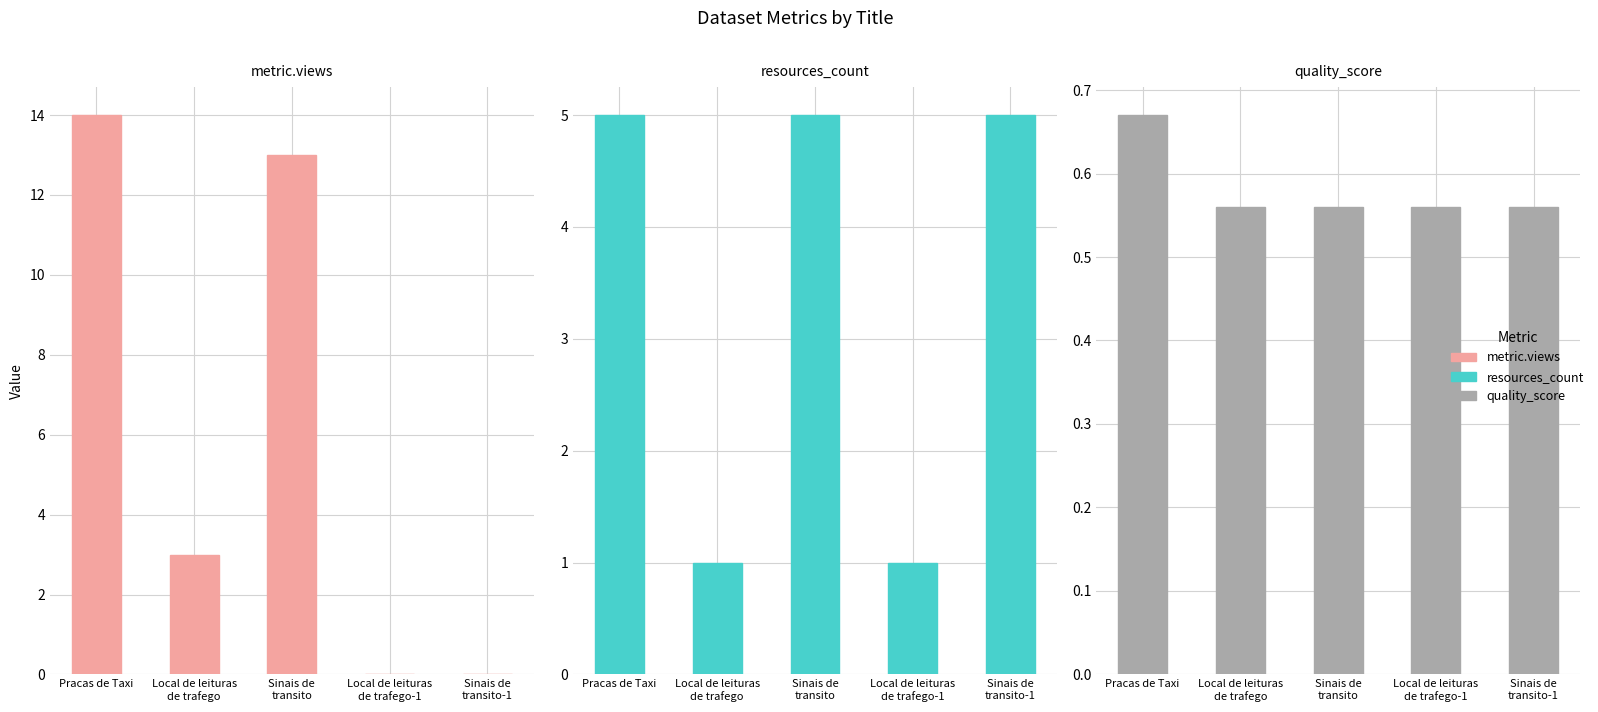

What is the highest value of the metric.views series?

14.0